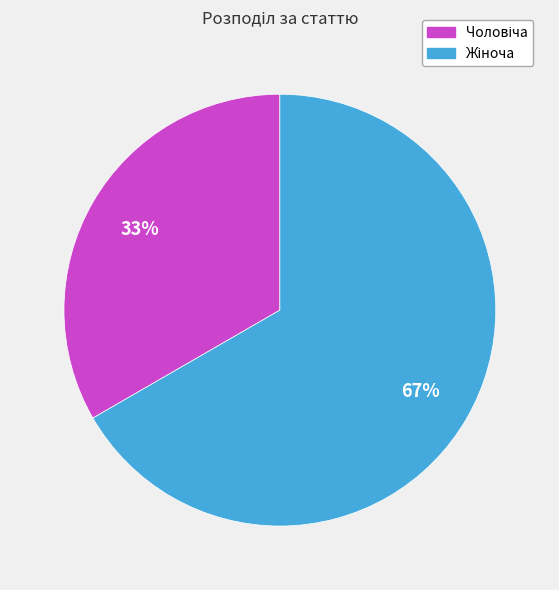

Is there any slice that represents more than half of the pie?

Yes